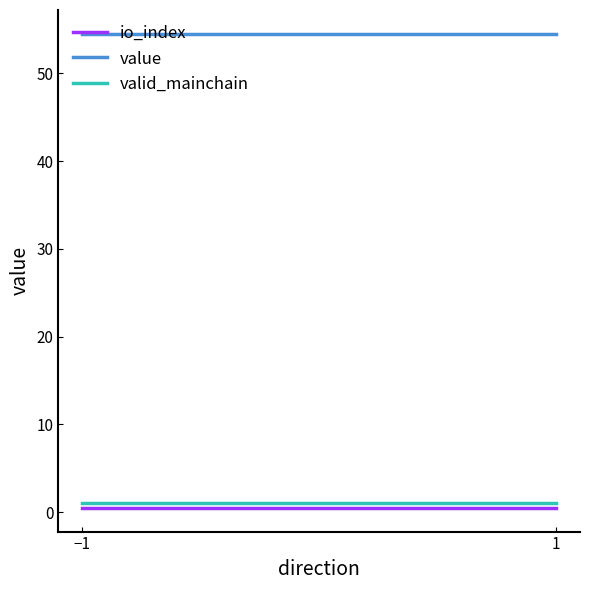

At which category is the sum across all series the highest?

−1